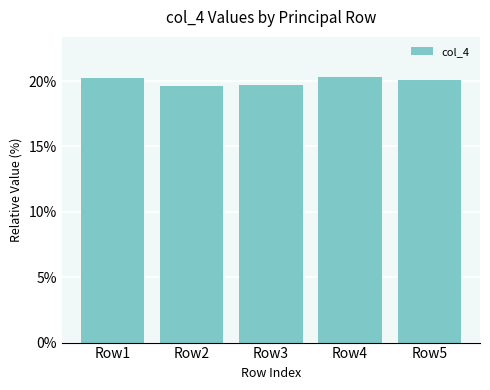

What is the difference between the maximum and minimum values?

0.7